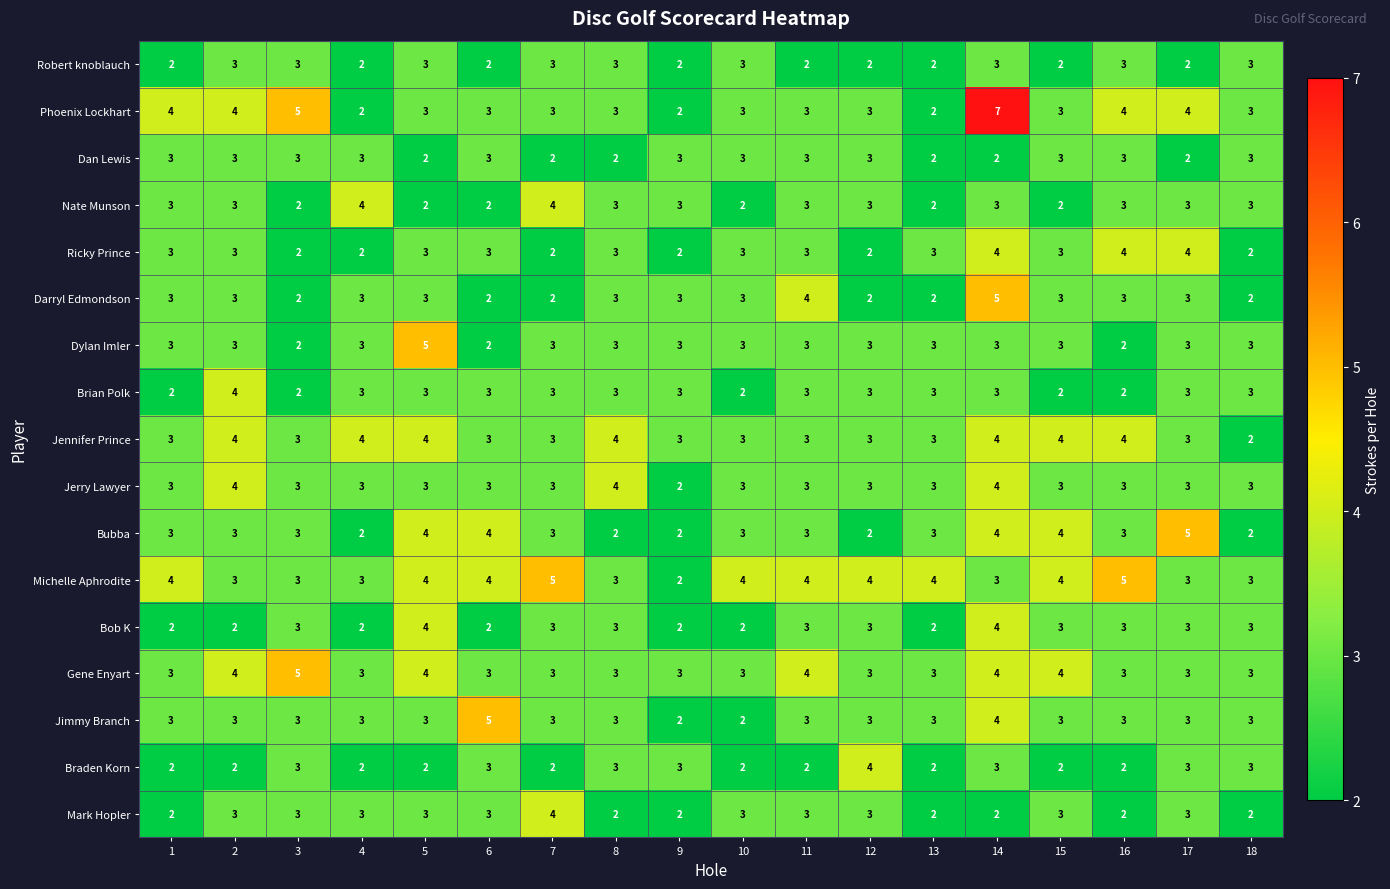

What is the maximum value shown in the chart?

7